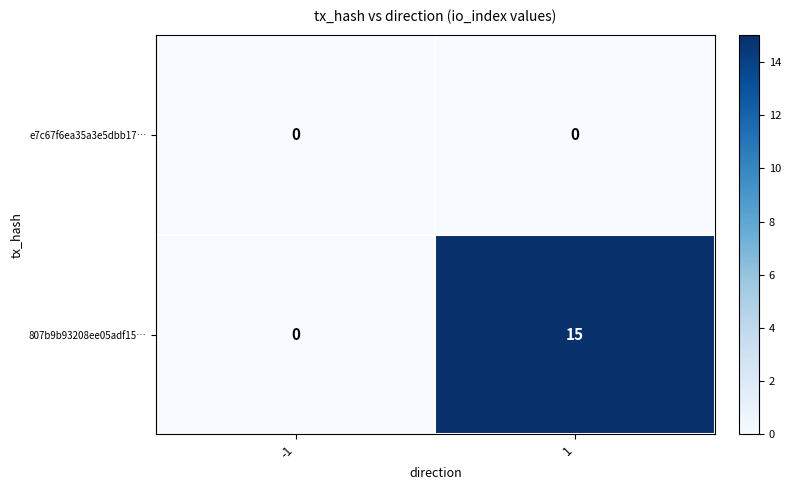

How many distinct data groups are displayed?

2